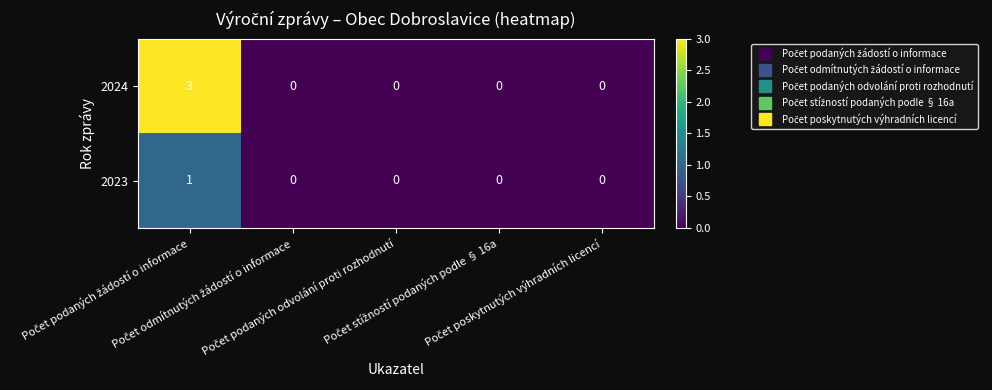

How many distinct data groups are displayed?

2